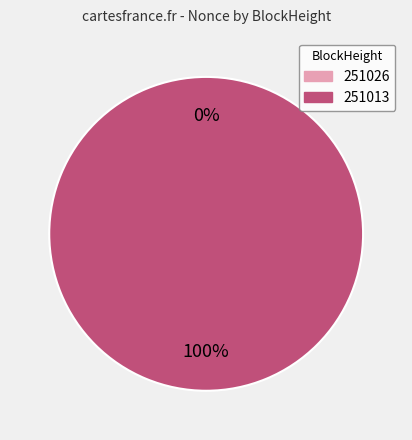

Which category has the smallest portion of the pie?

251026